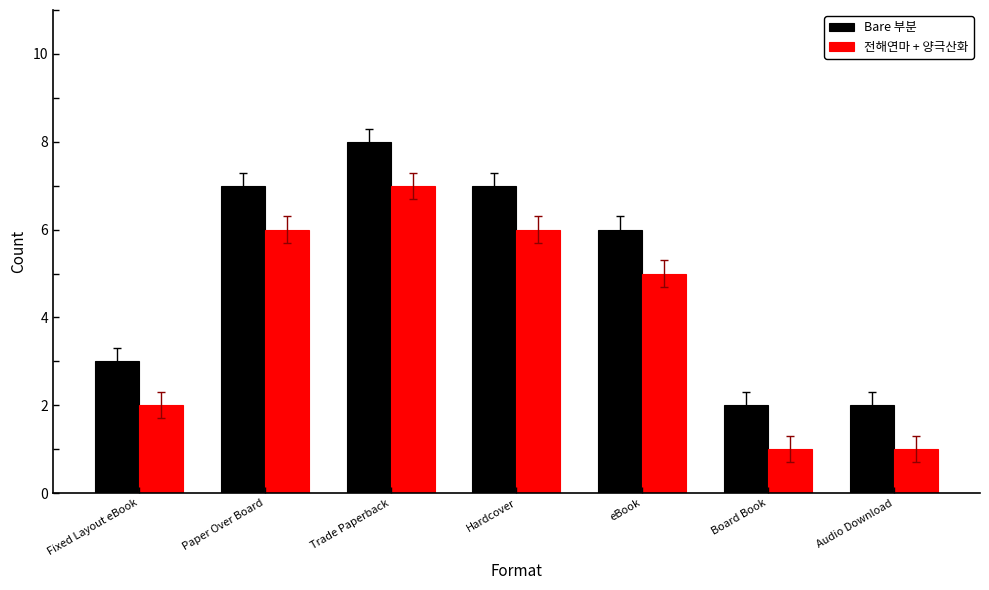

At which label is Bare 부분 closest to 5?

eBook